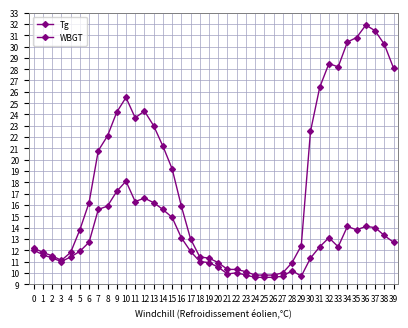

What is the approximate value of Tg at 38?

30.2